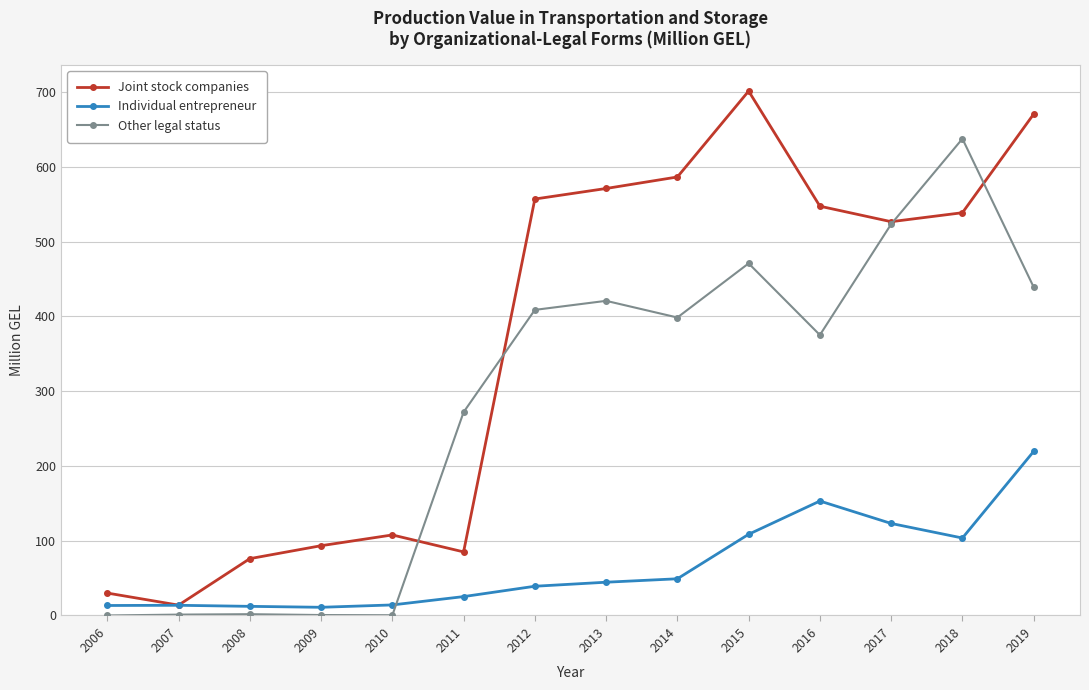

What value does the Joint stock companies series have at 2009?

93.3